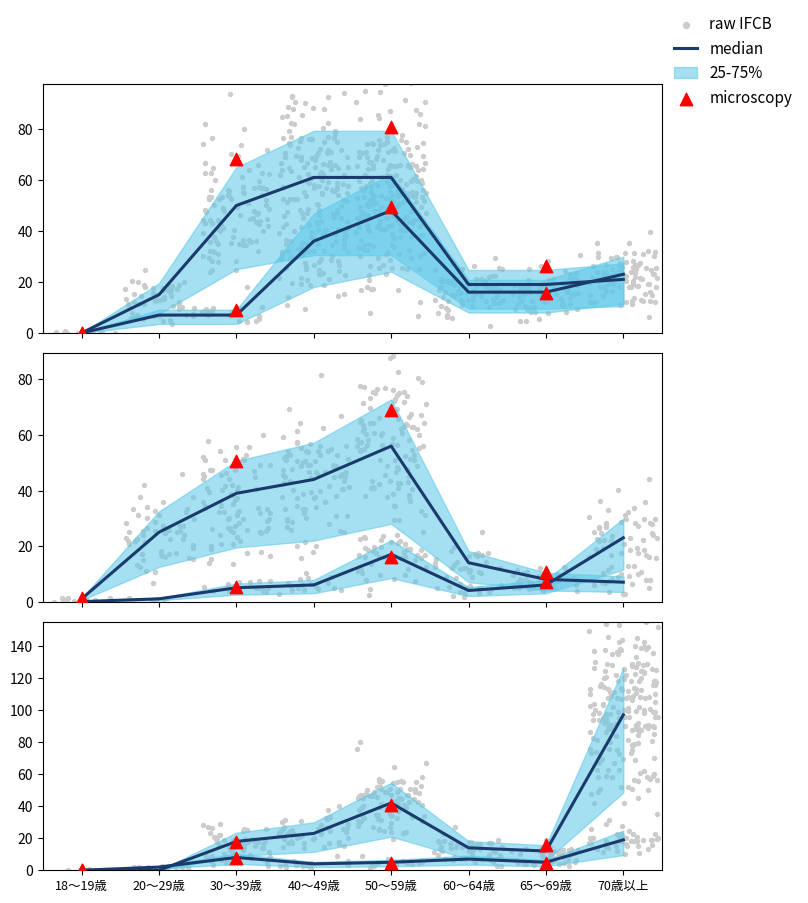

Approximately how many times larger is the value at 40～49歳 compared to 20～29歳?

4.1